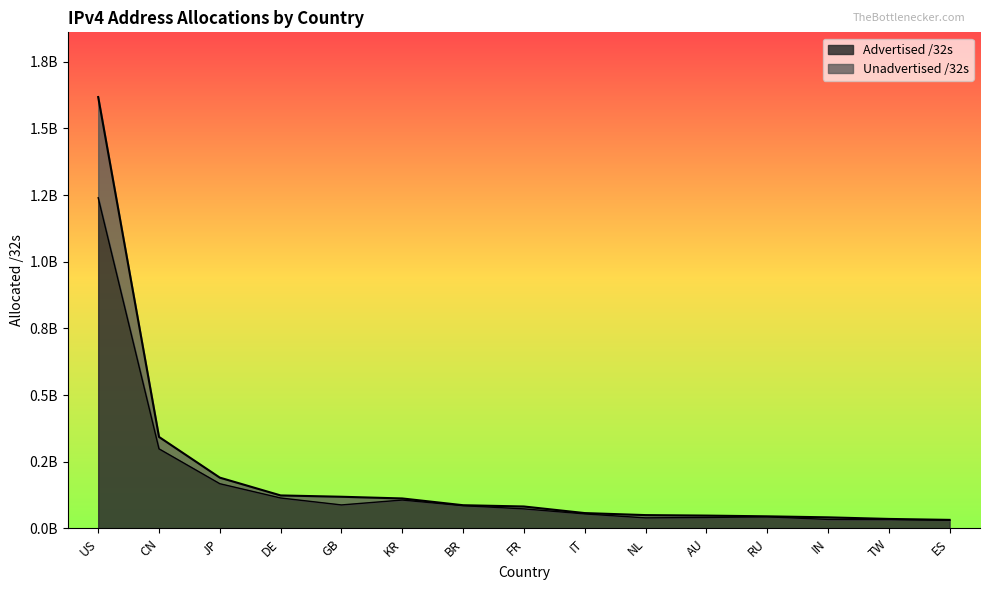

Rank the categories by Unadvertised /32s value from highest to lowest.

US, CN, JP, DE, GB, KR, BR, FR, IT, NL, AU, RU, IN, TW, ES